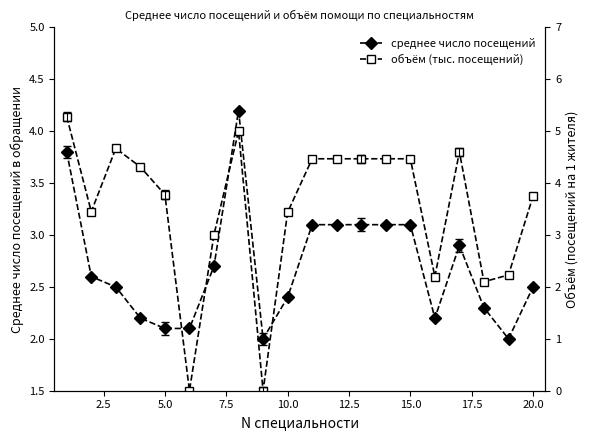

Is it true that среднее число посещений equals 1.8 at 15.0?

False